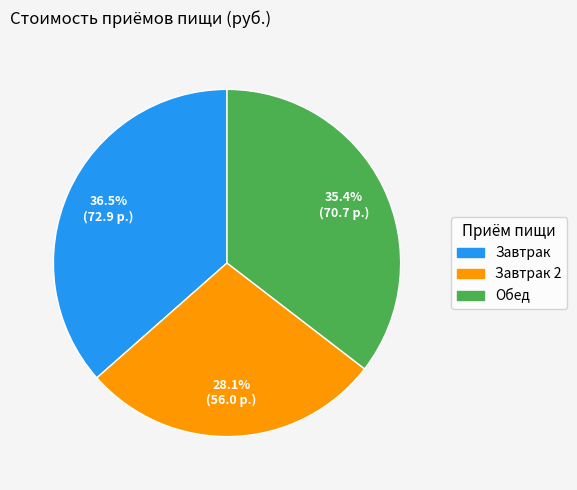

How many segments does this pie chart have?

3